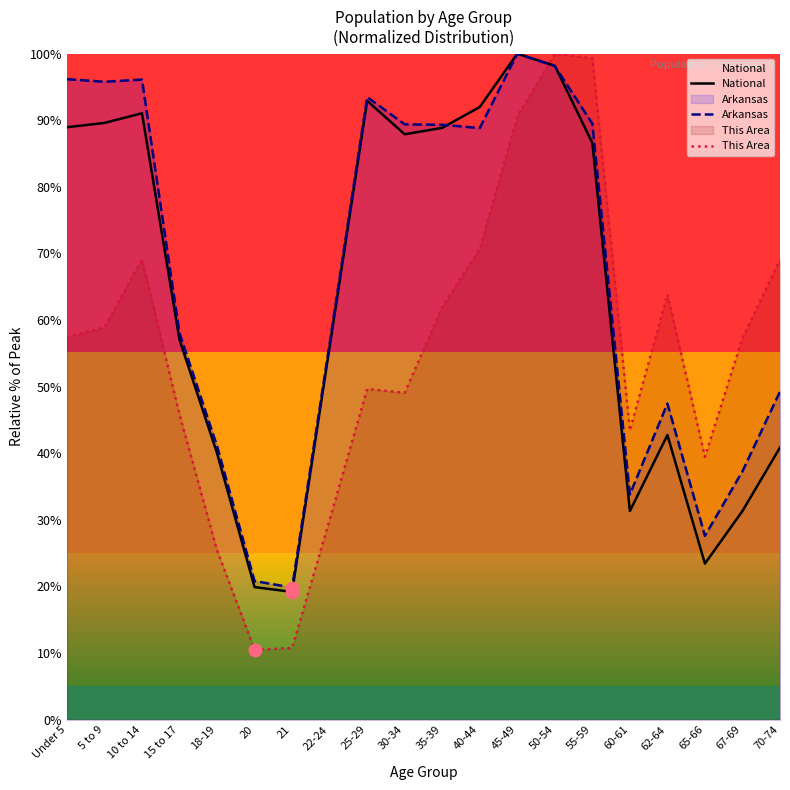

Is the value of This Area at 15 to 17 greater than the value of National at 65-66?

Yes